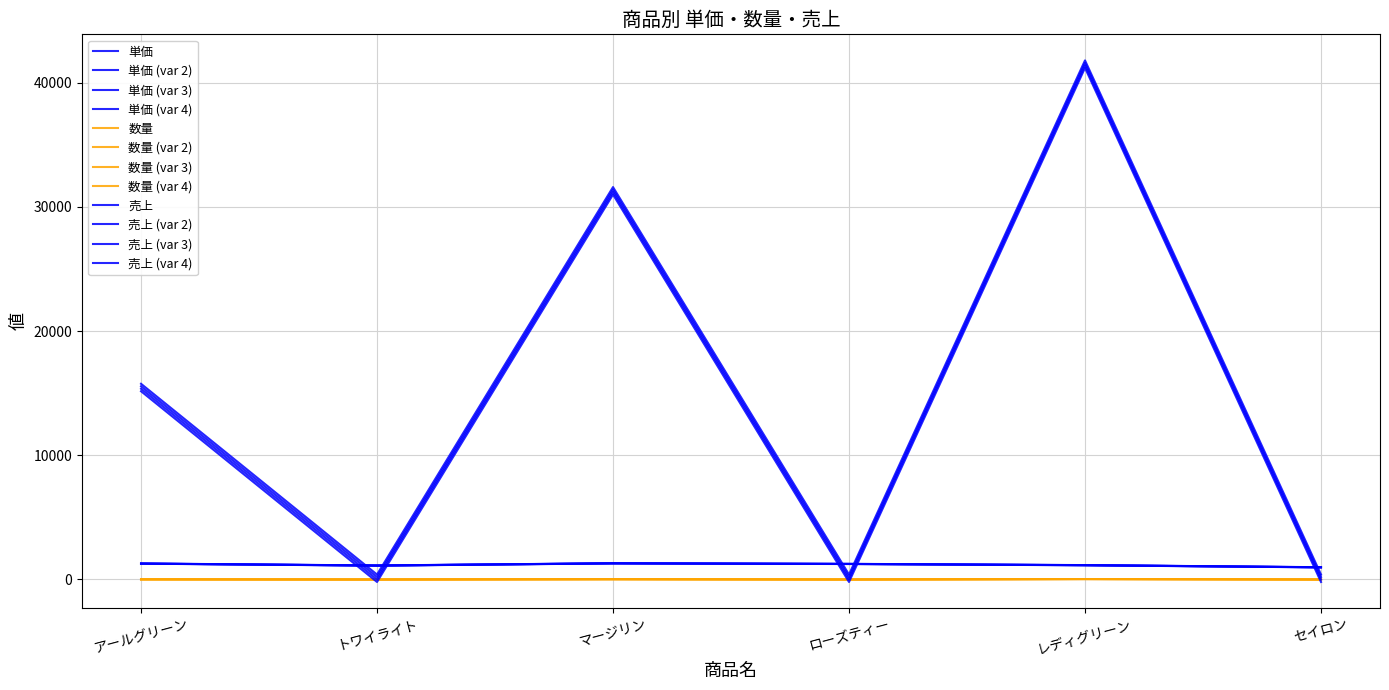

What is the label of the 6th point from the left?

セイロン